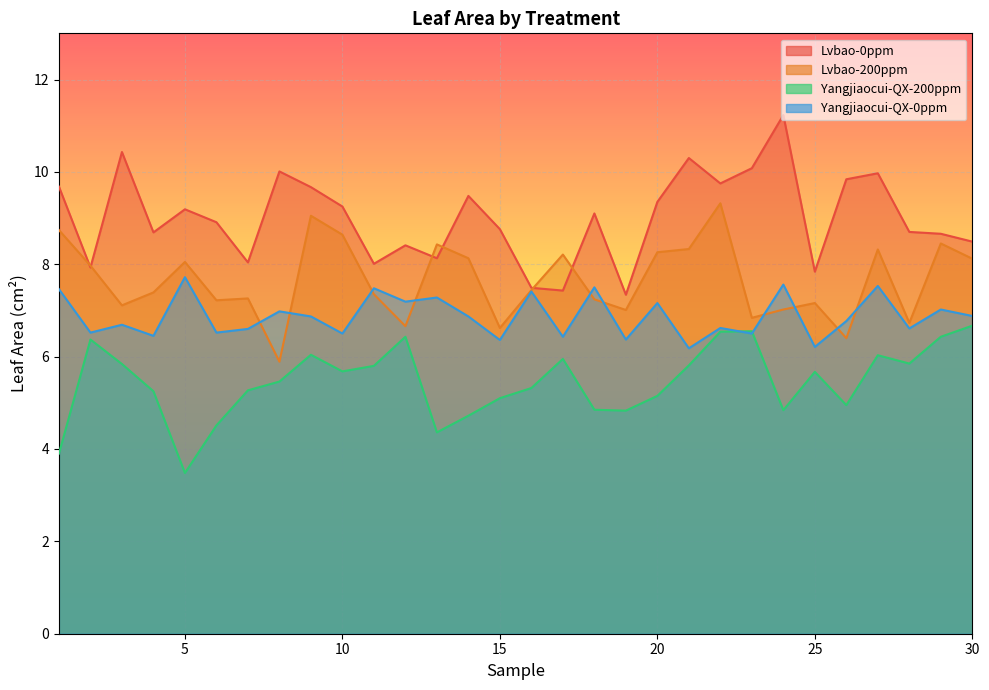

What is the maximum value for Lvbao-200ppm?

9.3